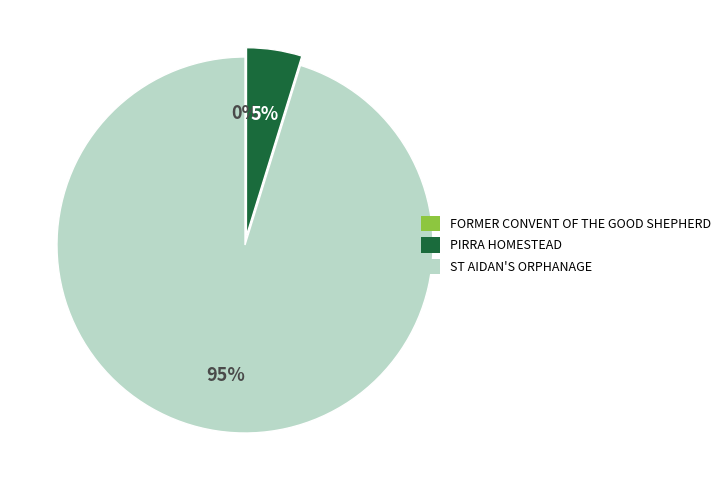

To the nearest percent, what is the difference between the largest and smallest slice percentages?

95%